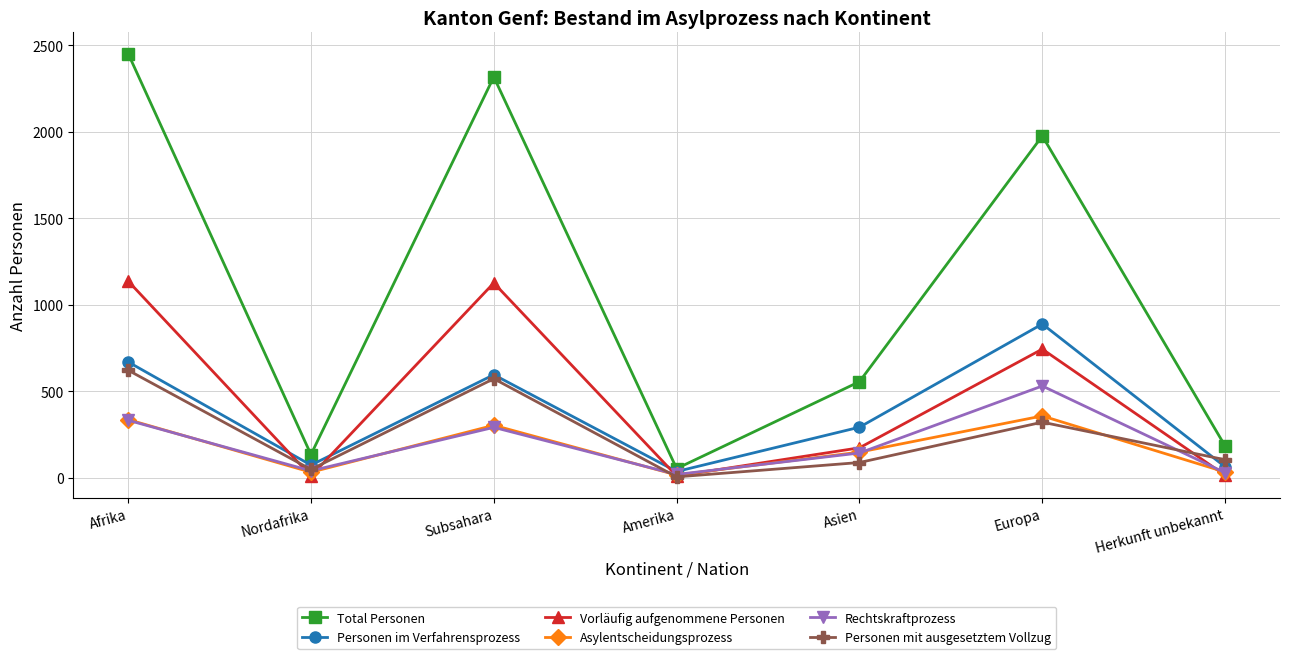

Which category has the highest value in the Rechtskraftprozess series?

Europa